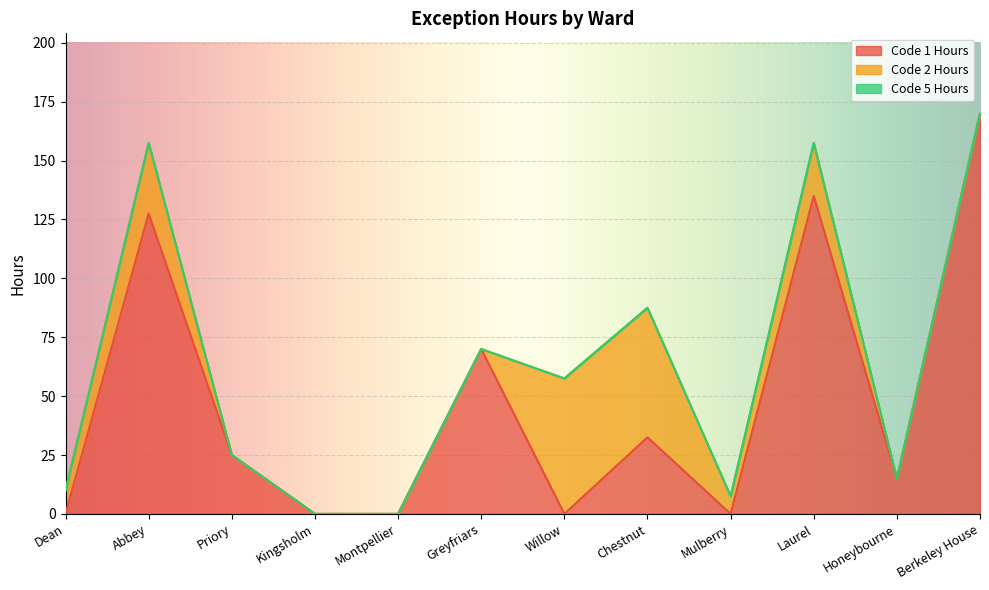

Is it true that Code 2 Hours equals 0.0 at Honeybourne?

True